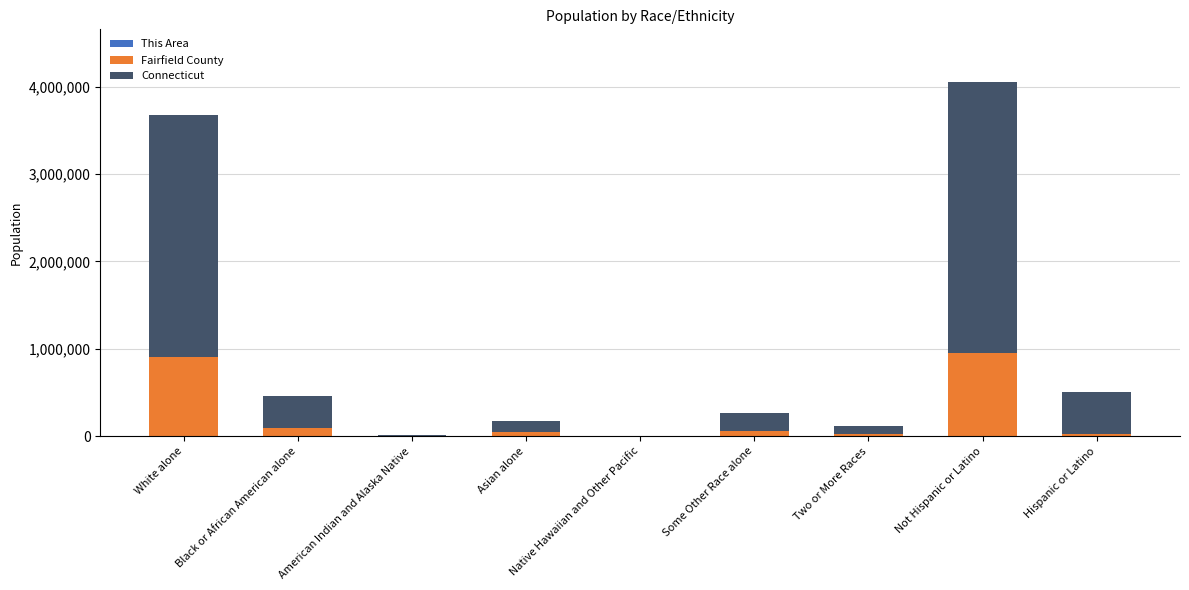

At which category is the sum across all series the highest?

Not Hispanic or Latino